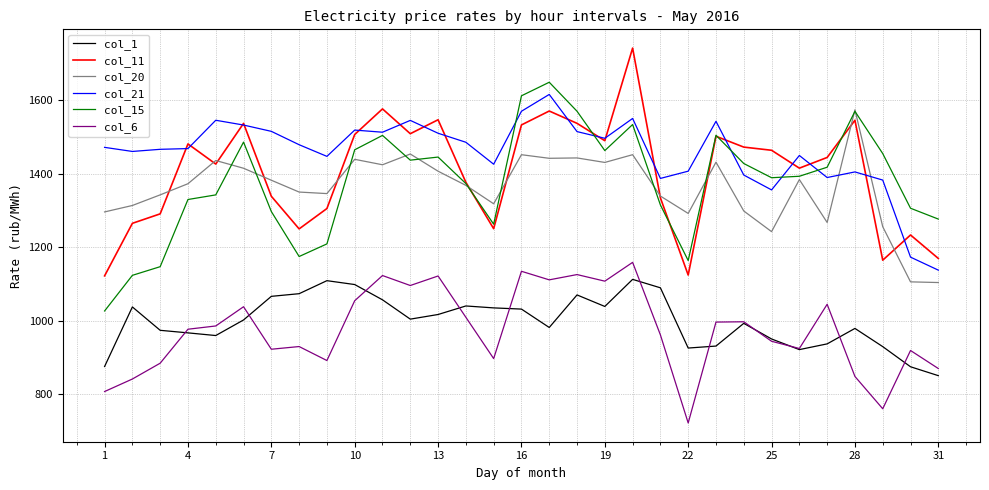

What is the maximum value shown in the chart?

1742.5